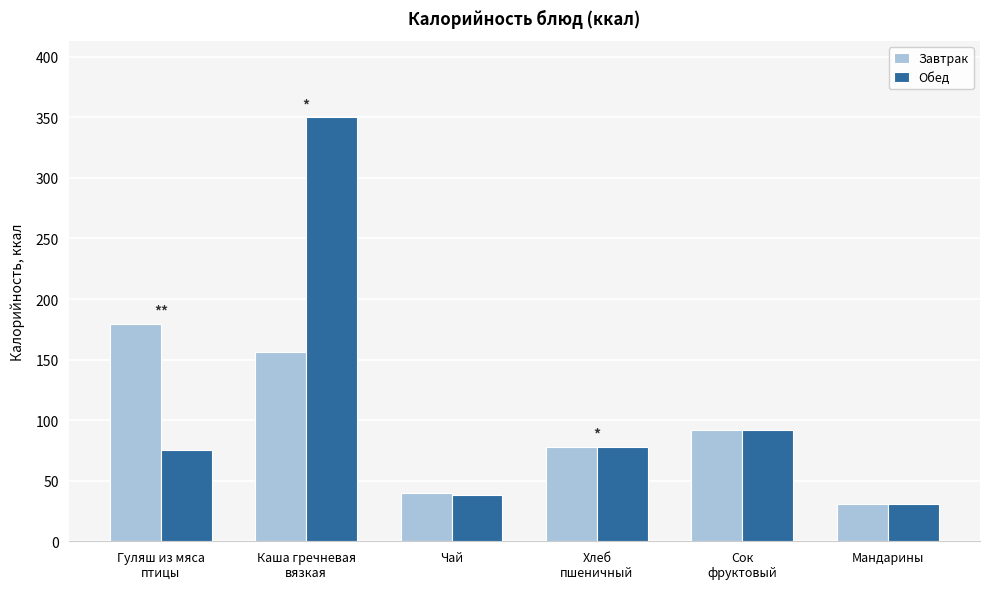

At which category is the sum across all series the highest?

Каша гречневая
вязкая